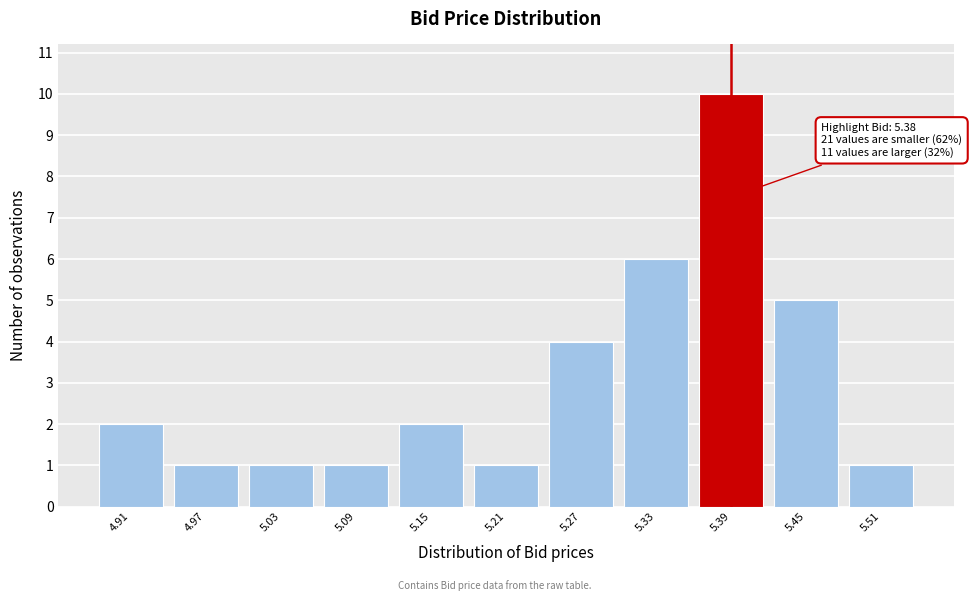

Reading left to right, extract all data points from this chart.

2	1	1	1	2	1	4	6	10	5	1